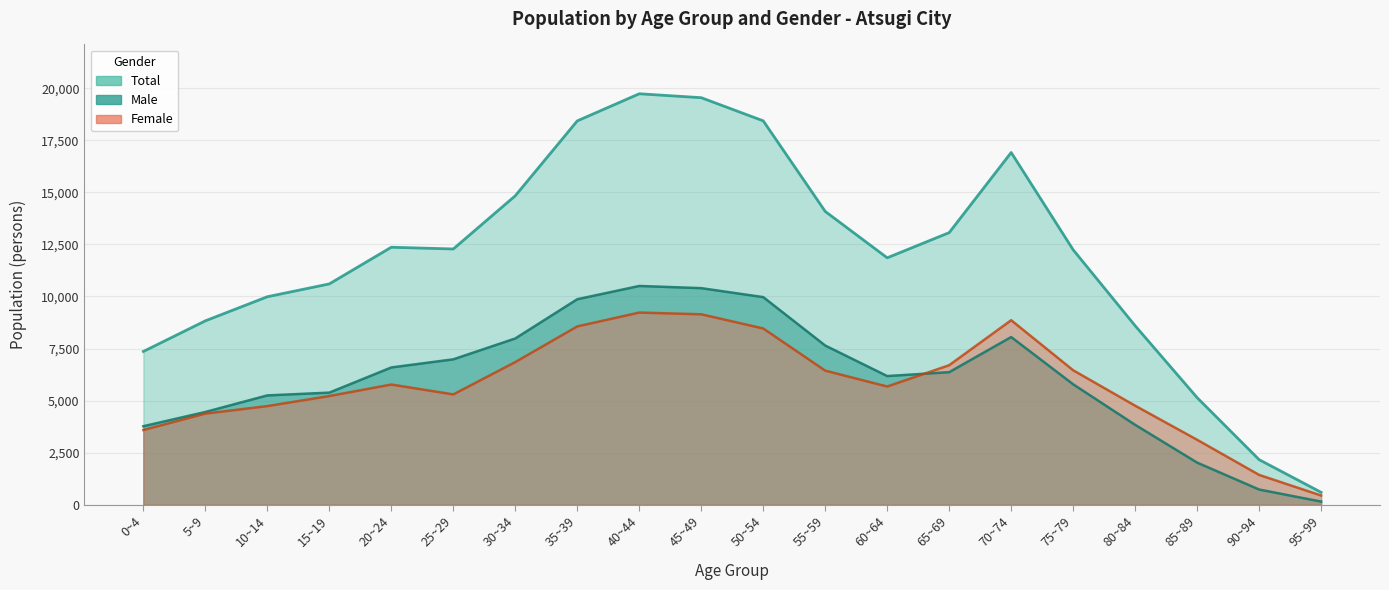

How many data points does each series have?

20